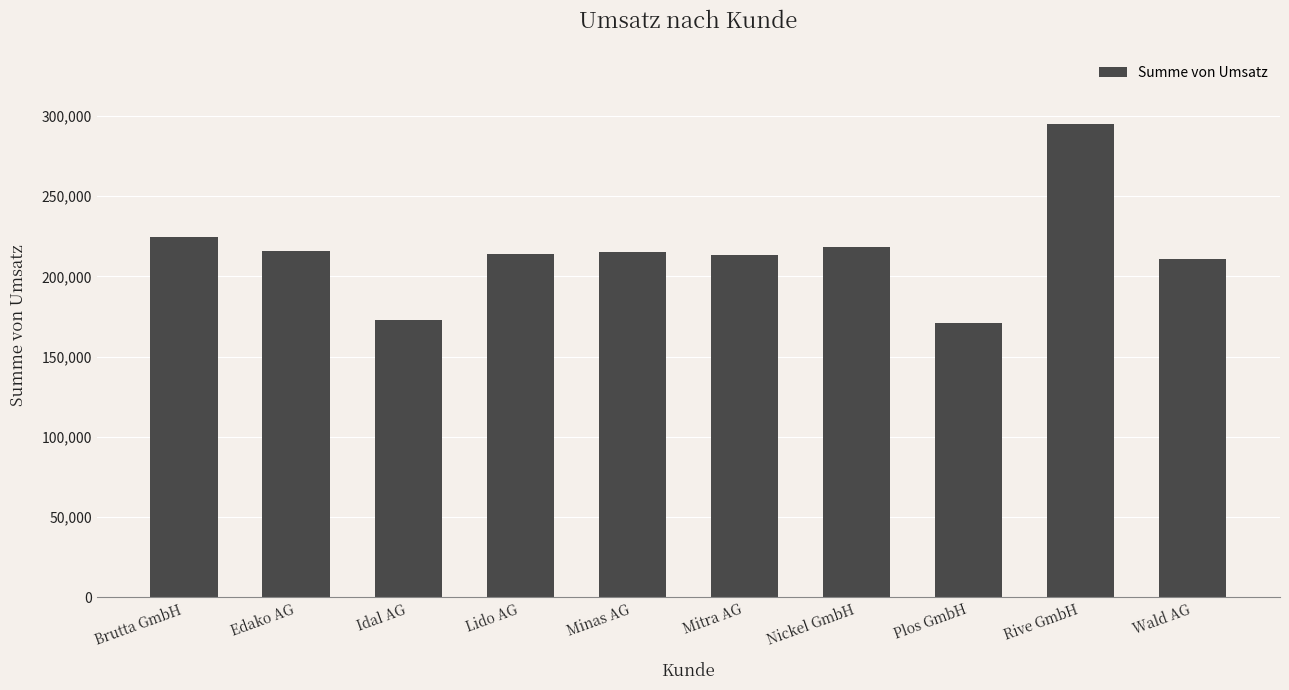

How many data points does each series have?

10